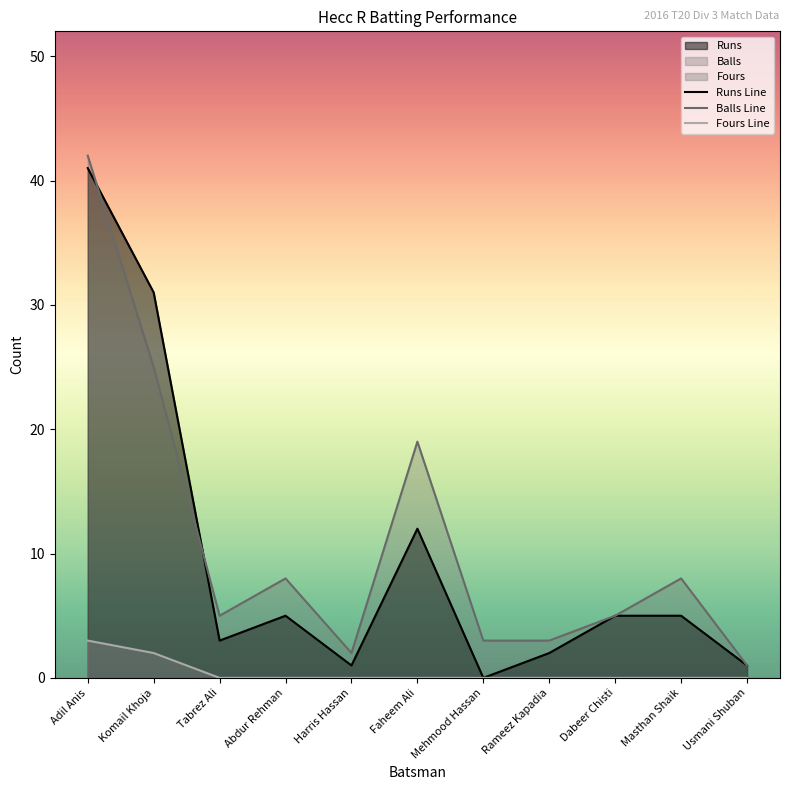

Does the chart display data point markers on the line(s)?

No